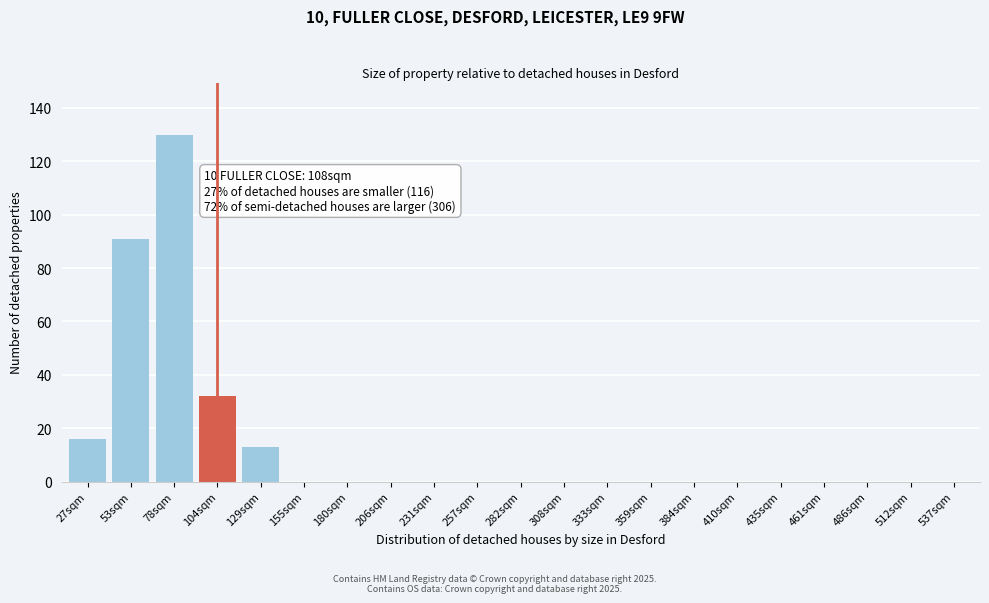

Reading left to right, extract all data points from this chart.

27sqm=16	53sqm=91	78sqm=130	104sqm=32	129sqm=13	155sqm=0	180sqm=0	206sqm=0	231sqm=0	257sqm=0	282sqm=0	308sqm=0	333sqm=0	359sqm=0	384sqm=0	410sqm=0	435sqm=0	461sqm=0	486sqm=0	512sqm=0	537sqm=0